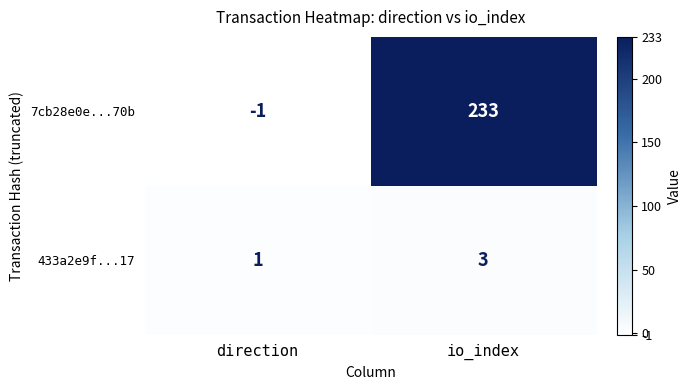

Which series has the widest spread of values?

7cb28e0e...70b